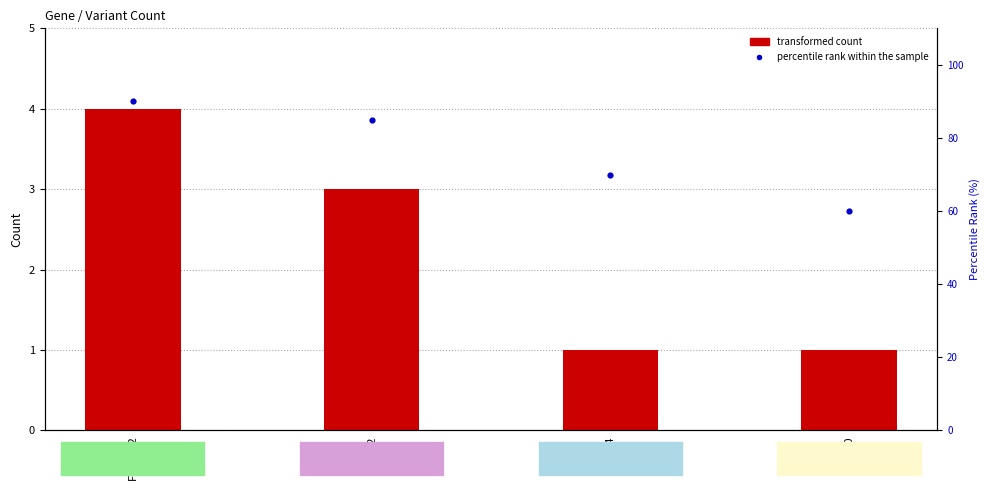

Which series has the widest spread of Y values?

percentile rank within the sample